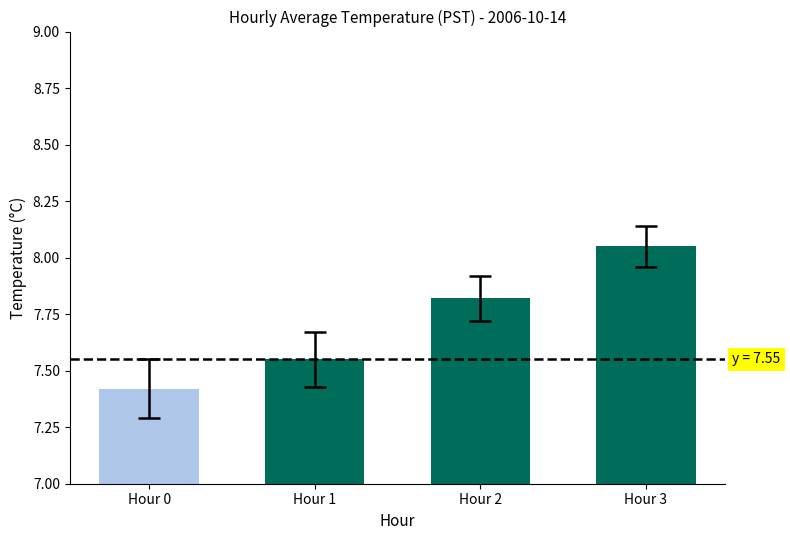

At which category does the chart reach its minimum across all series?

Hour 0